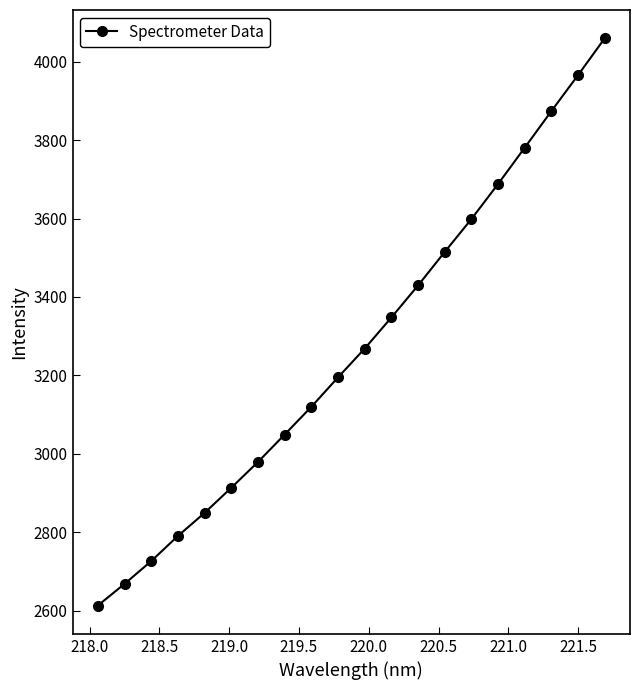

What is the difference between the second highest and second lowest values?

1296.8